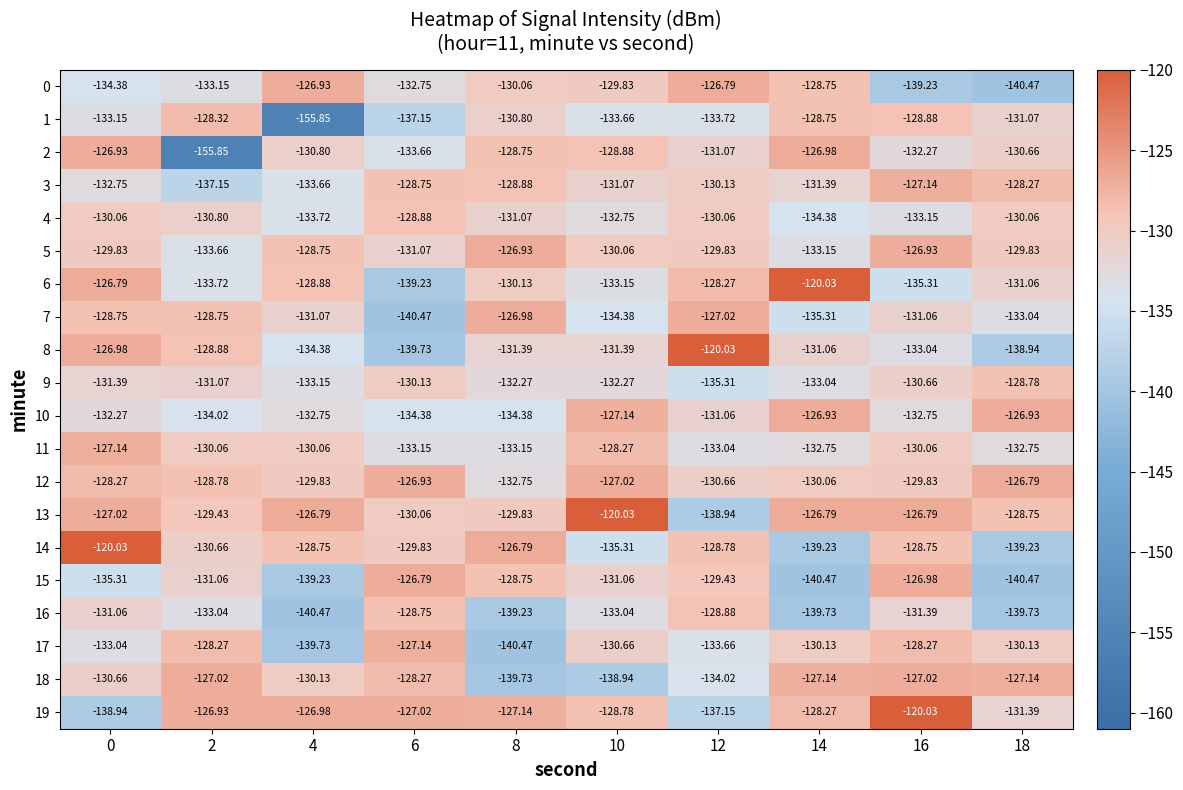

Is the value of 2 at 0 greater than the value of 4 at 0?

Yes